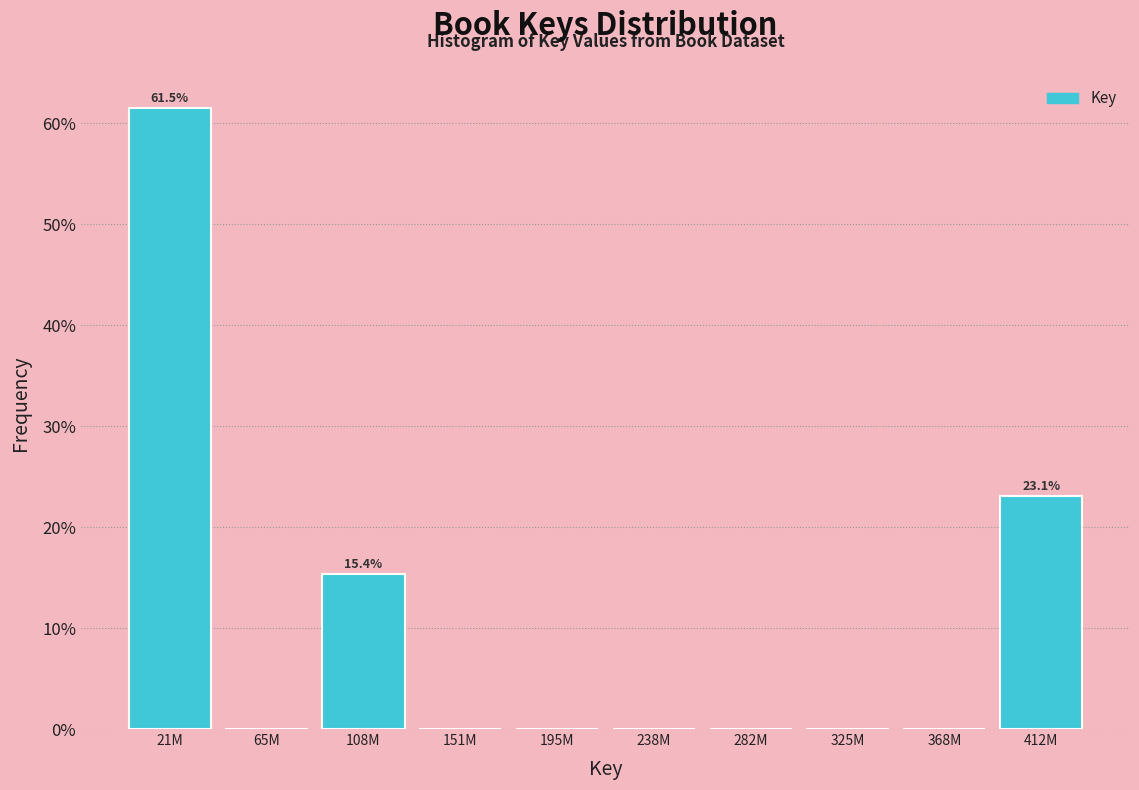

Reading right to left, extract all data points from this chart.

412M=23.1	368M=0.0	325M=0.0	282M=0.0	238M=0.0	195M=0.0	151M=0.0	108M=15.4	65M=0.0	21M=61.5